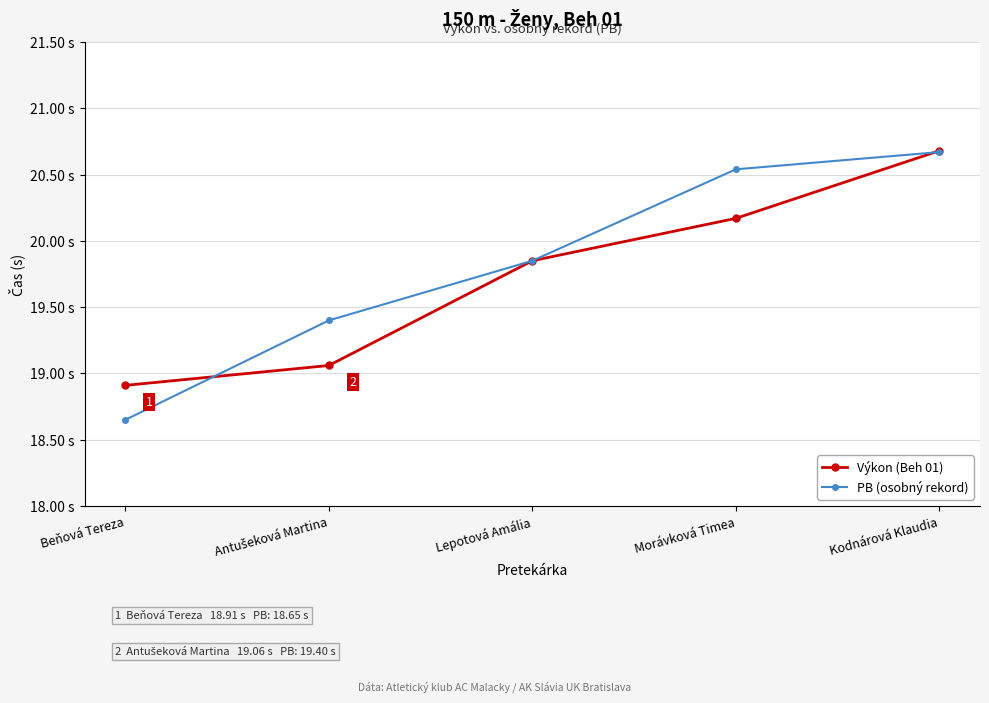

What is the difference between the second highest and minimum values in the Výkon (Beh 01) series?

1.3